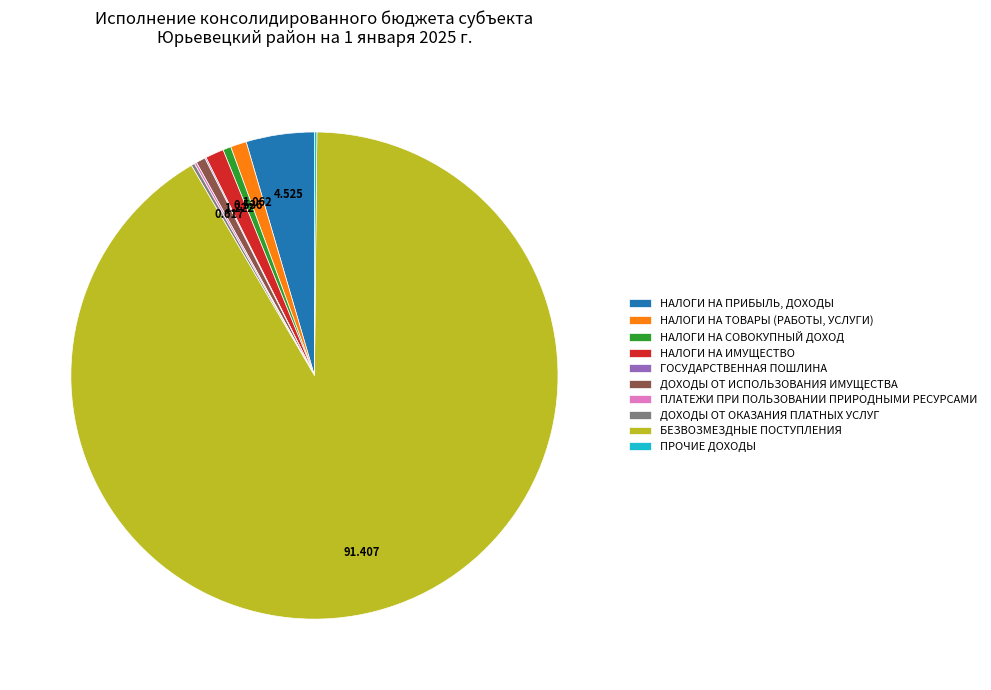

Does БЕЗВОЗМЕЗДНЫЕ ПОСТУПЛЕНИЯ represent more than half of the total?

Yes